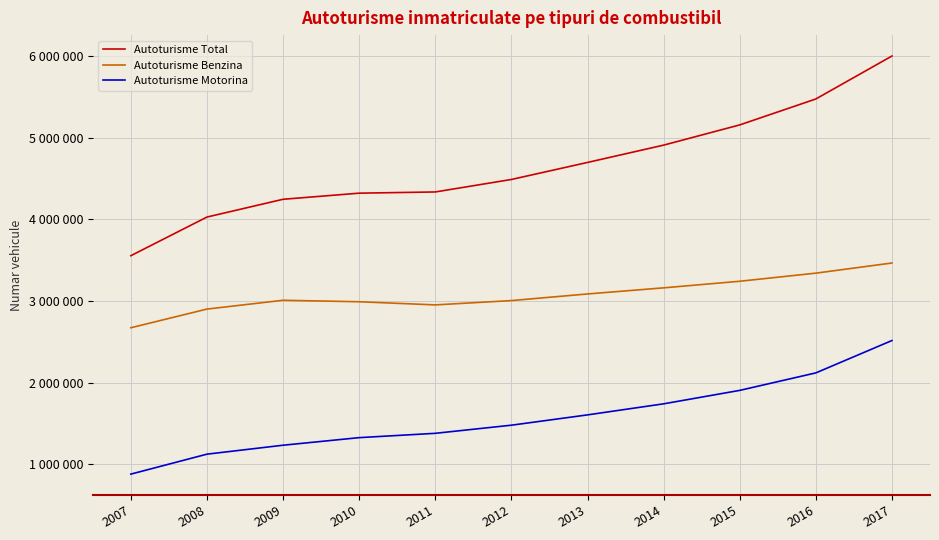

What is the sum of all Autoturisme Benzina values?

33826416